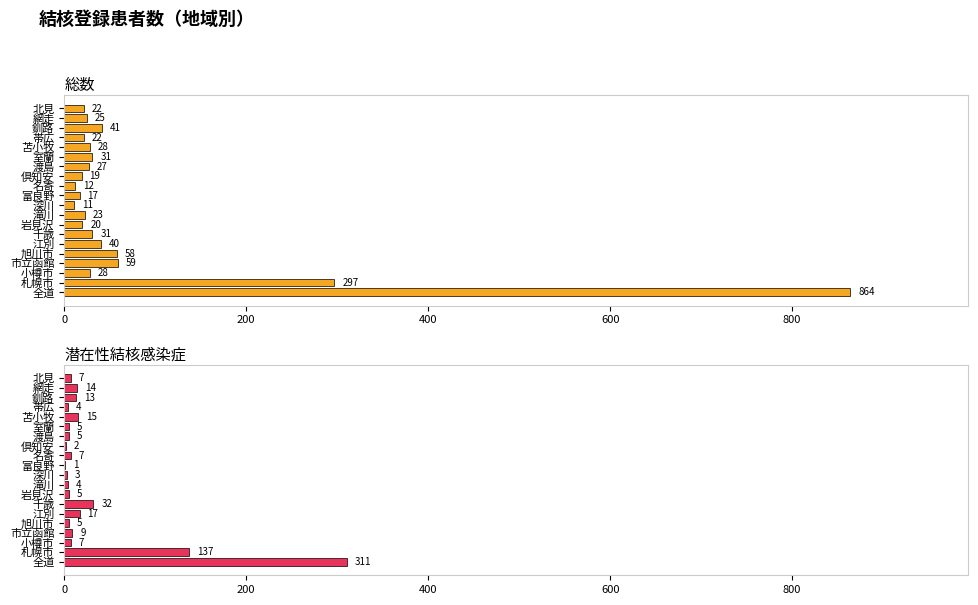

At 釧路, list the series in order from smallest to largest.

潜在性結核感染症, 総数